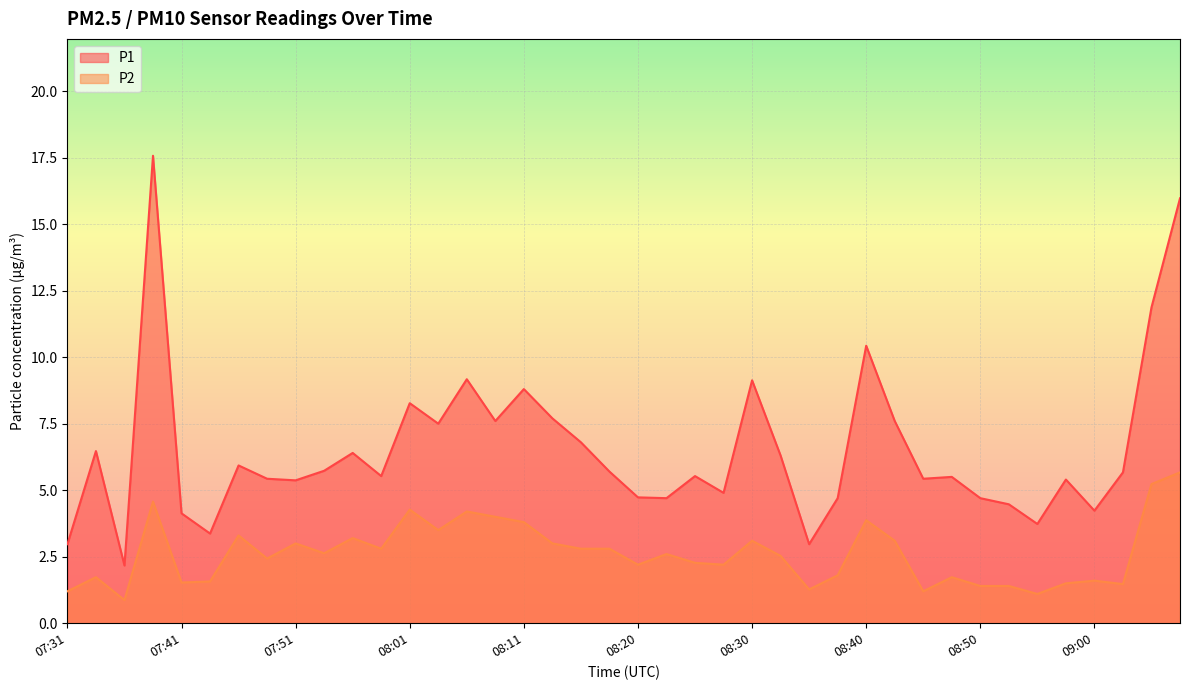

What is the approximate value of P1 at 07:34?

6.5